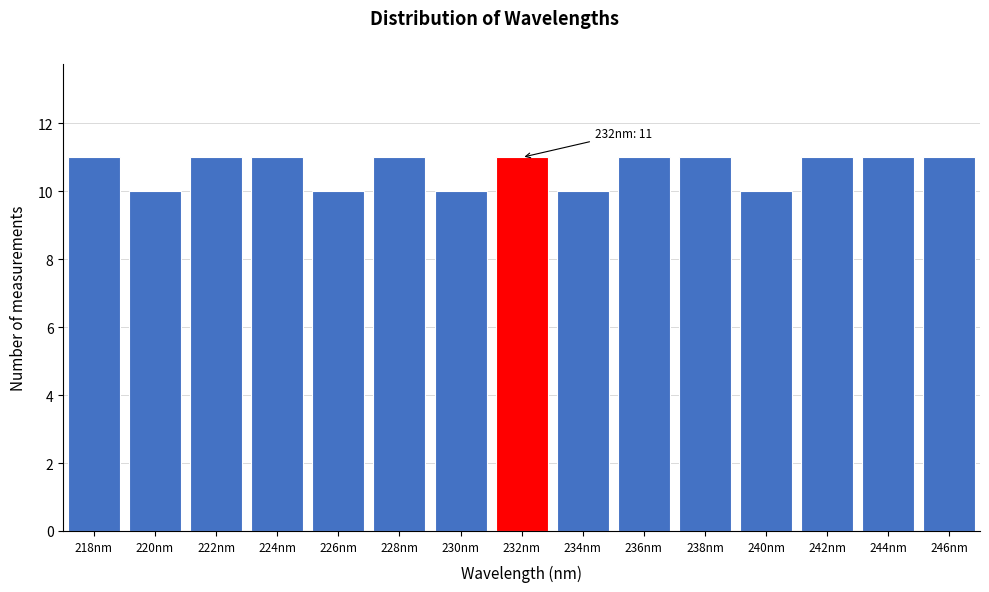

Reading right to left, transcribe all the data shown in this chart.

11	11	11	10	11	11	10	11	10	11	10	11	11	10	11